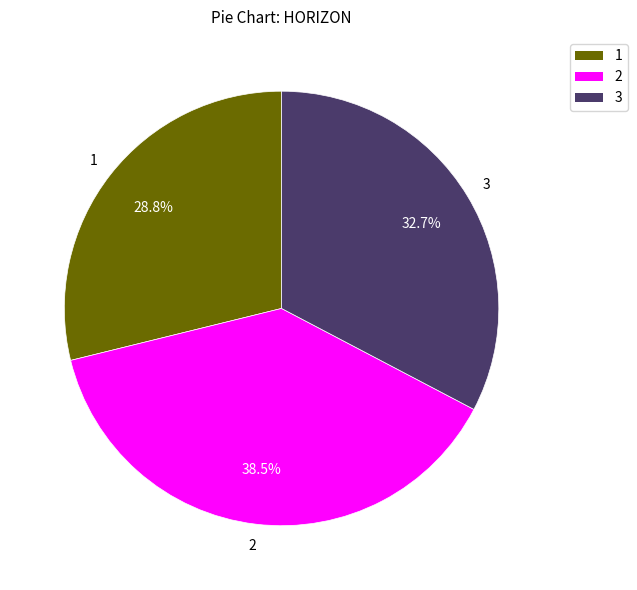

True or false: 1 accounts for 17% of the total.

False